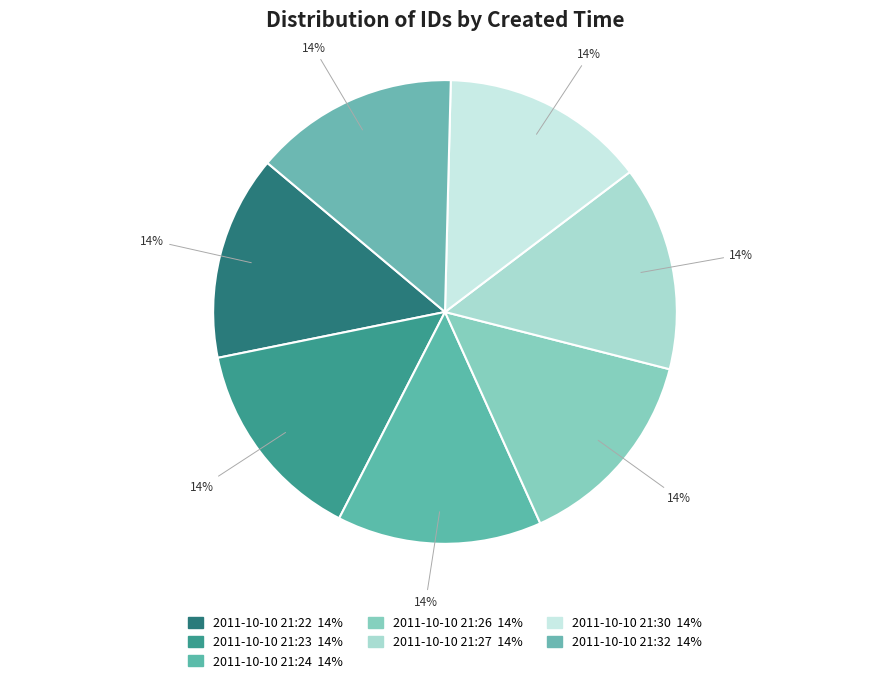

What is the smallest slice in the pie chart?

2011-10-10 21:22